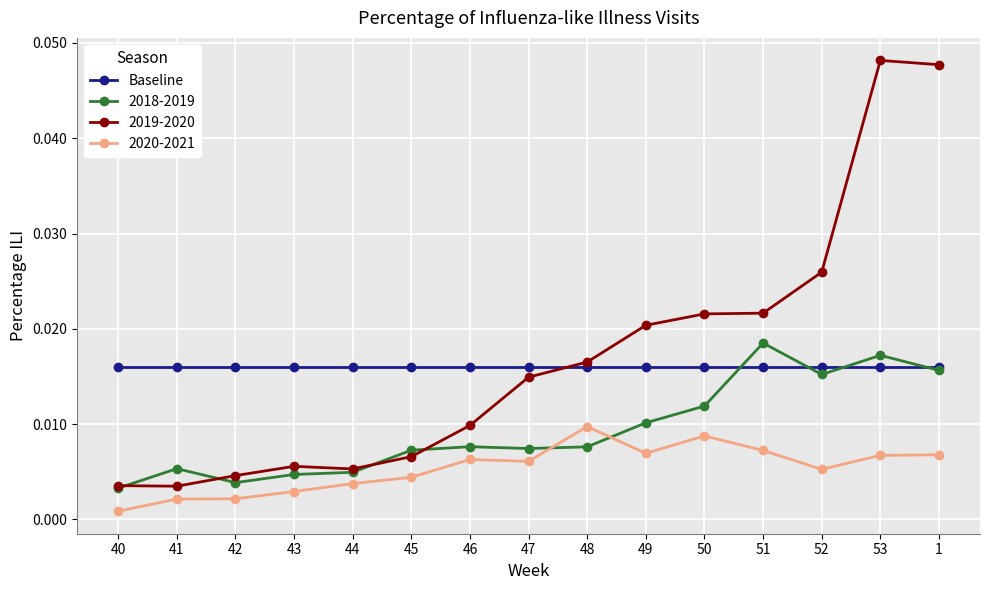

Which series has the largest range (max minus min)?

2019-2020